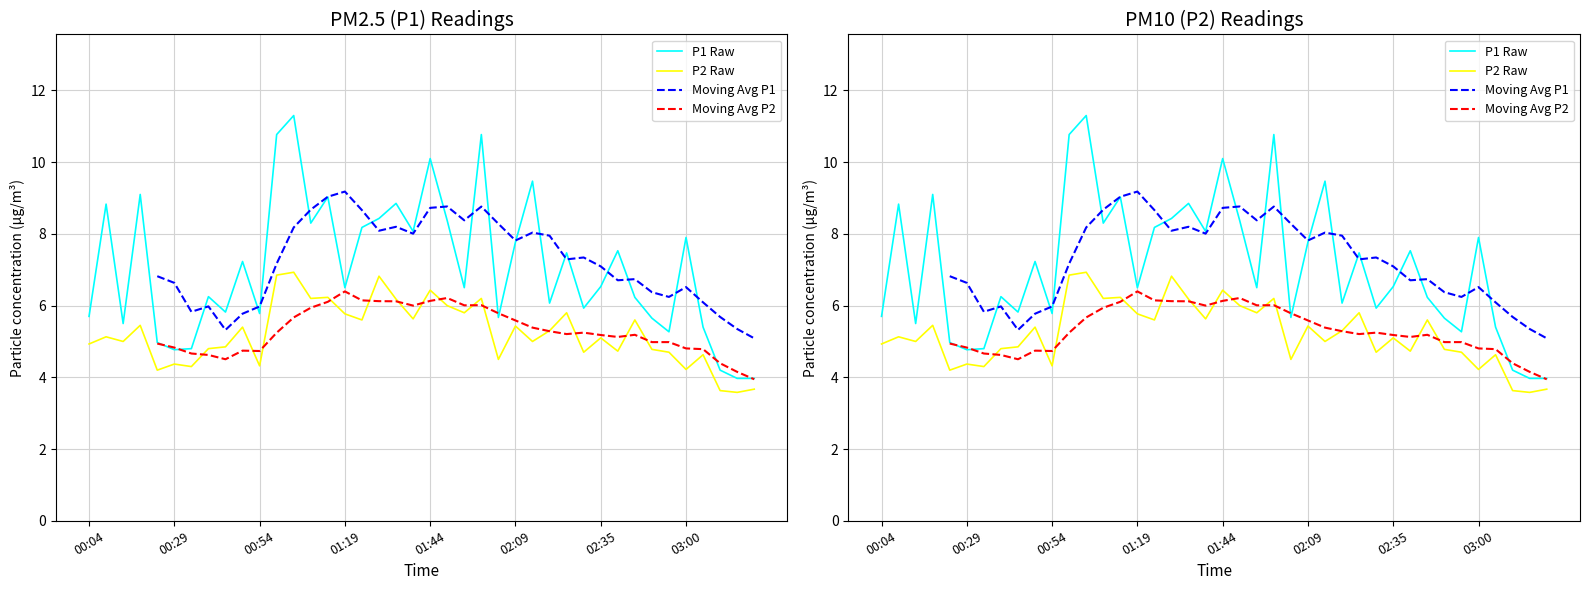

Between 37 and 8, which is larger?

8